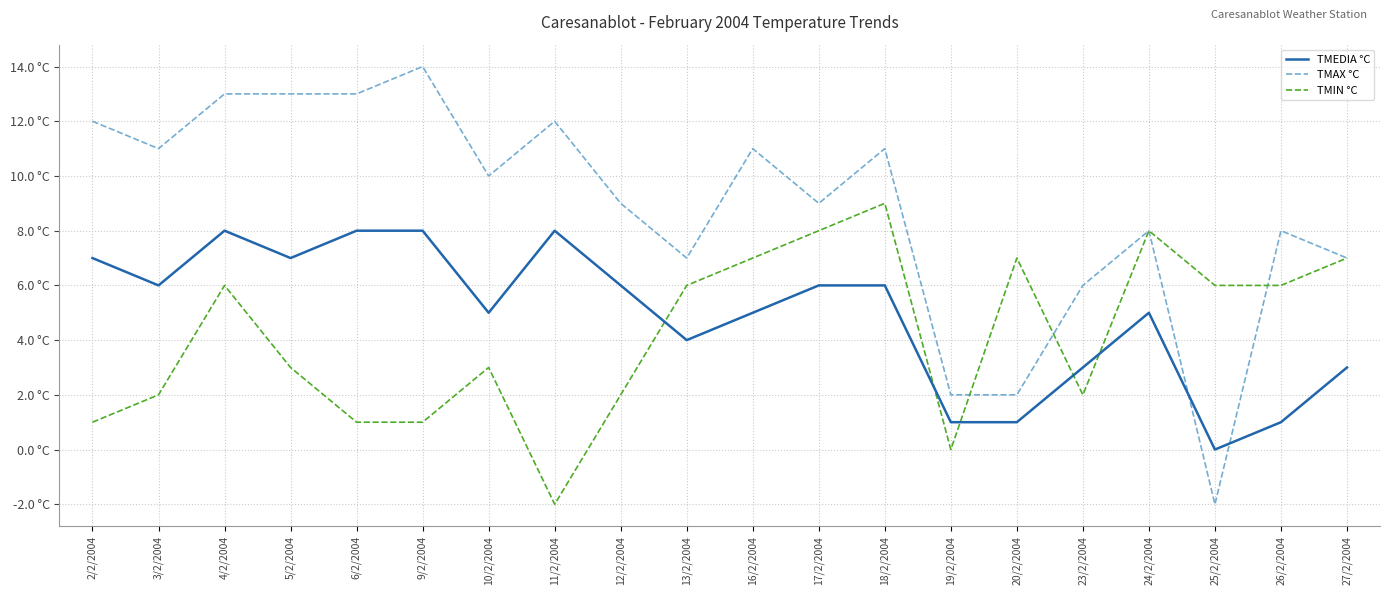

Does the chart display data point markers on the line(s)?

No